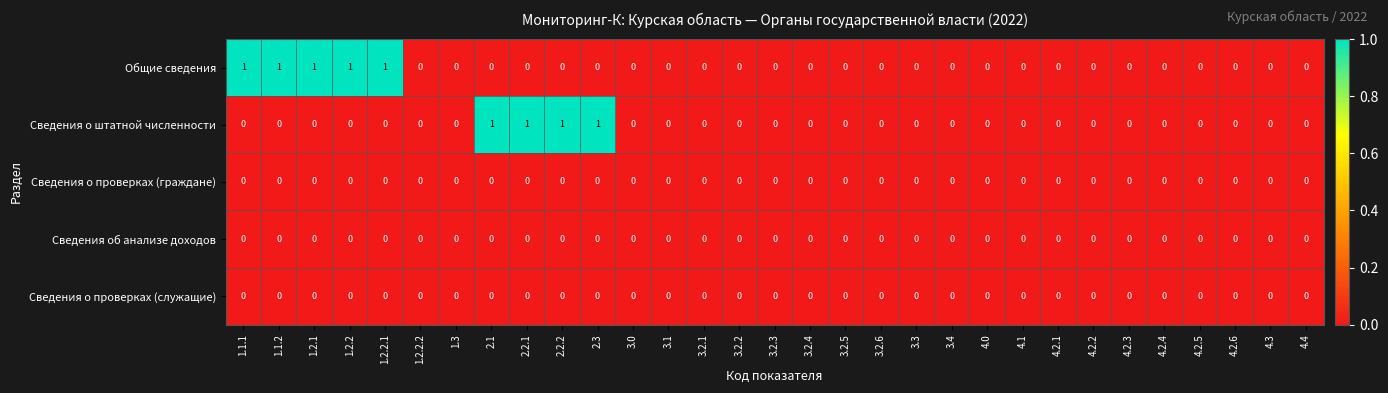

True or false: Сведения о штатной численности has a value of 0 at 3.2.6.

True